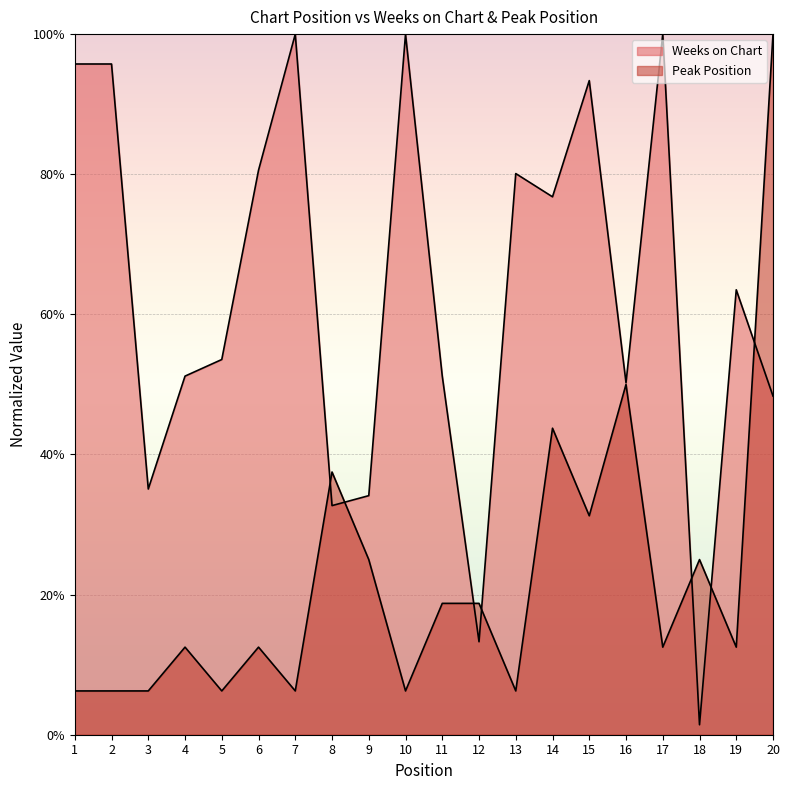

Between 13 and 8, which is larger?

13